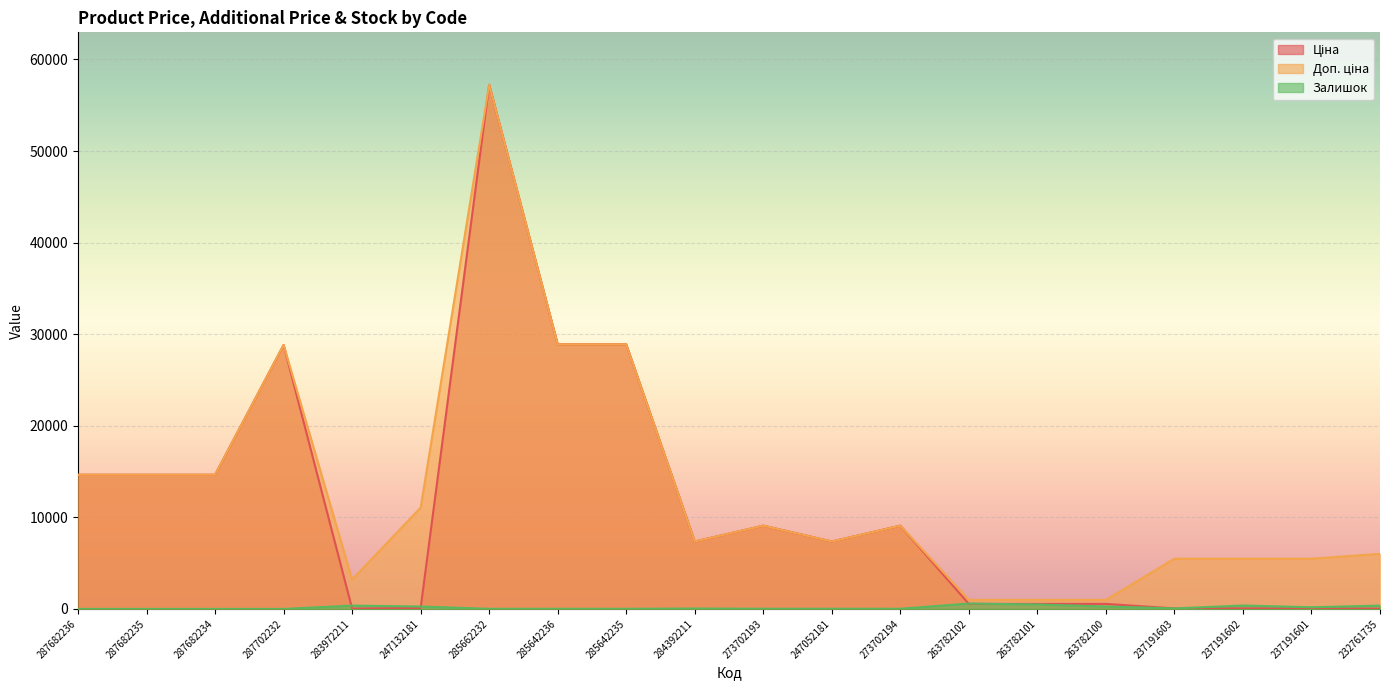

Between which two adjacent categories do Залишок and Ціна first intersect?

287702232 and 283972211